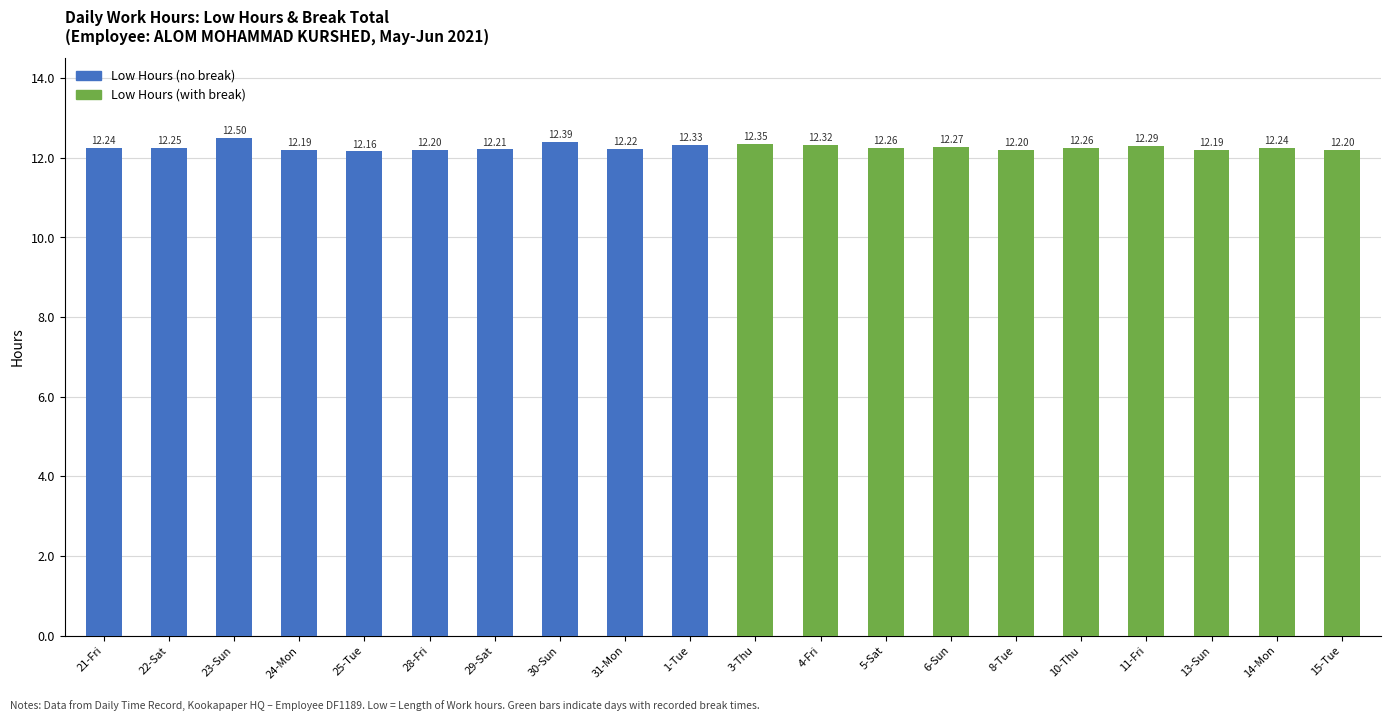

What is the ratio of the value at 21-Fri to the value at 5-Sat?

1.0